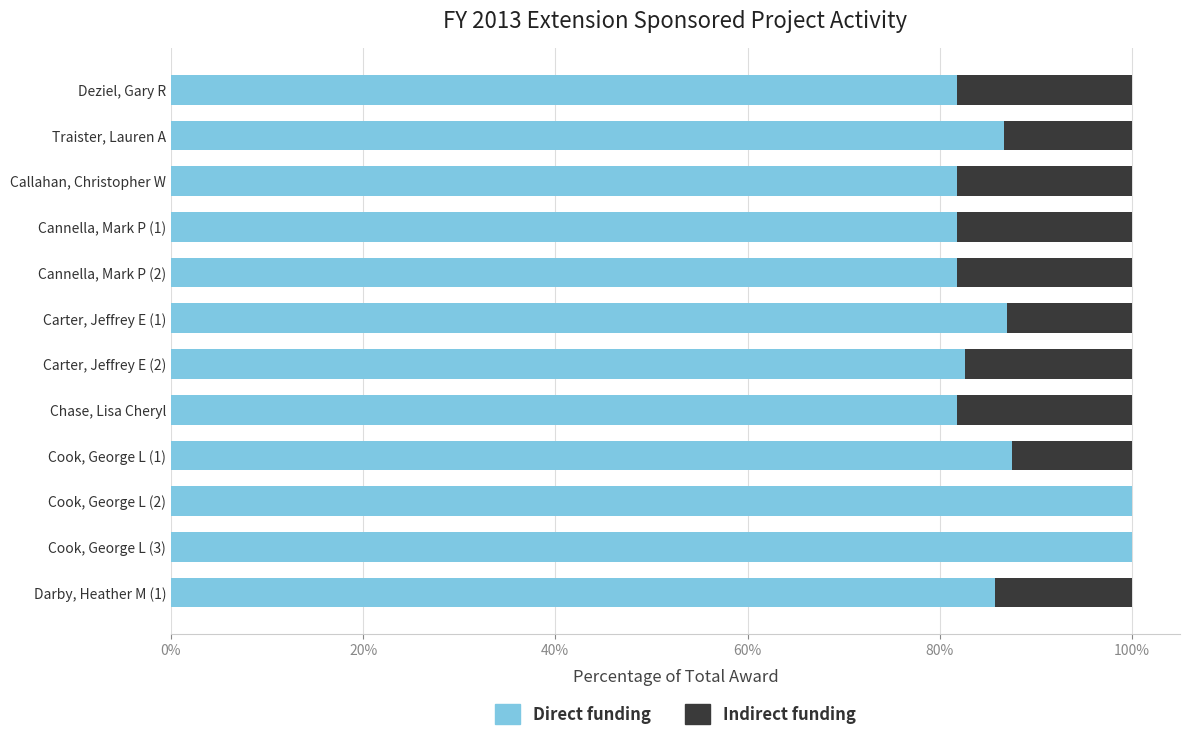

What are all the series names shown in the legend?

Direct funding, Indirect funding